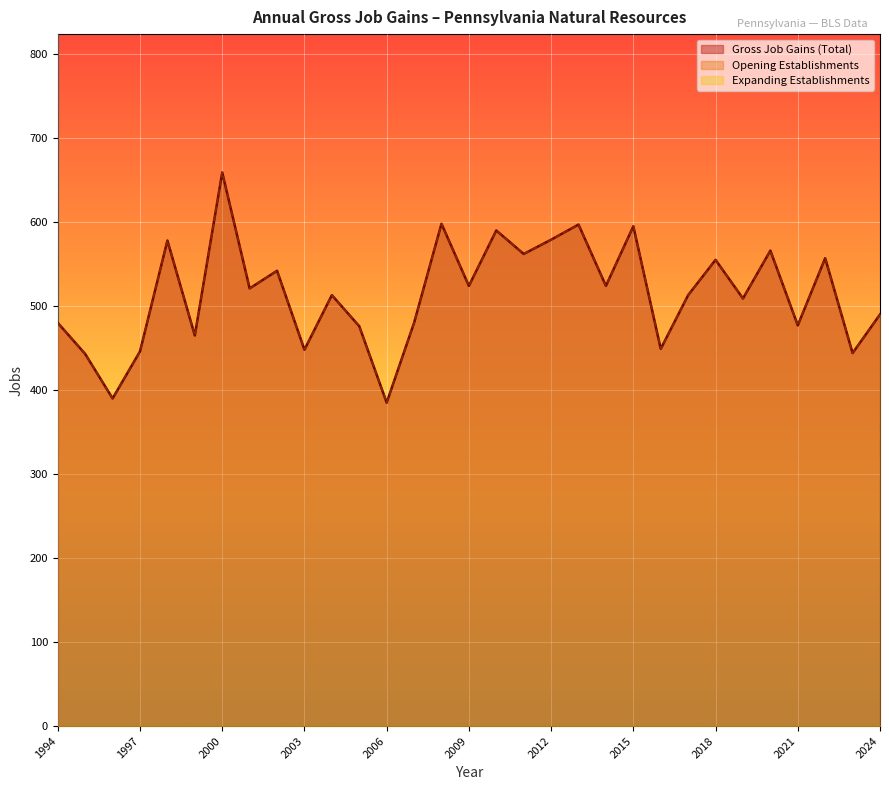

Which series has the largest range (max minus min)?

Gross Job Gains (Total)